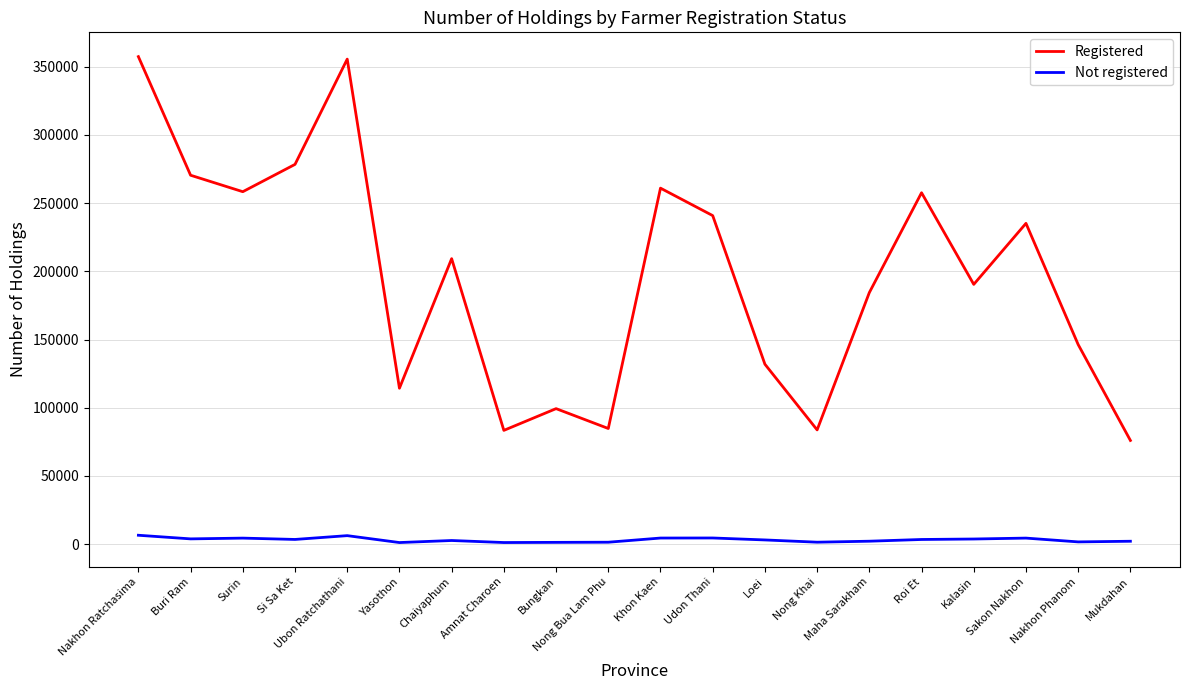

The value of Registered at Udon Thani is 240852. True or false?

True